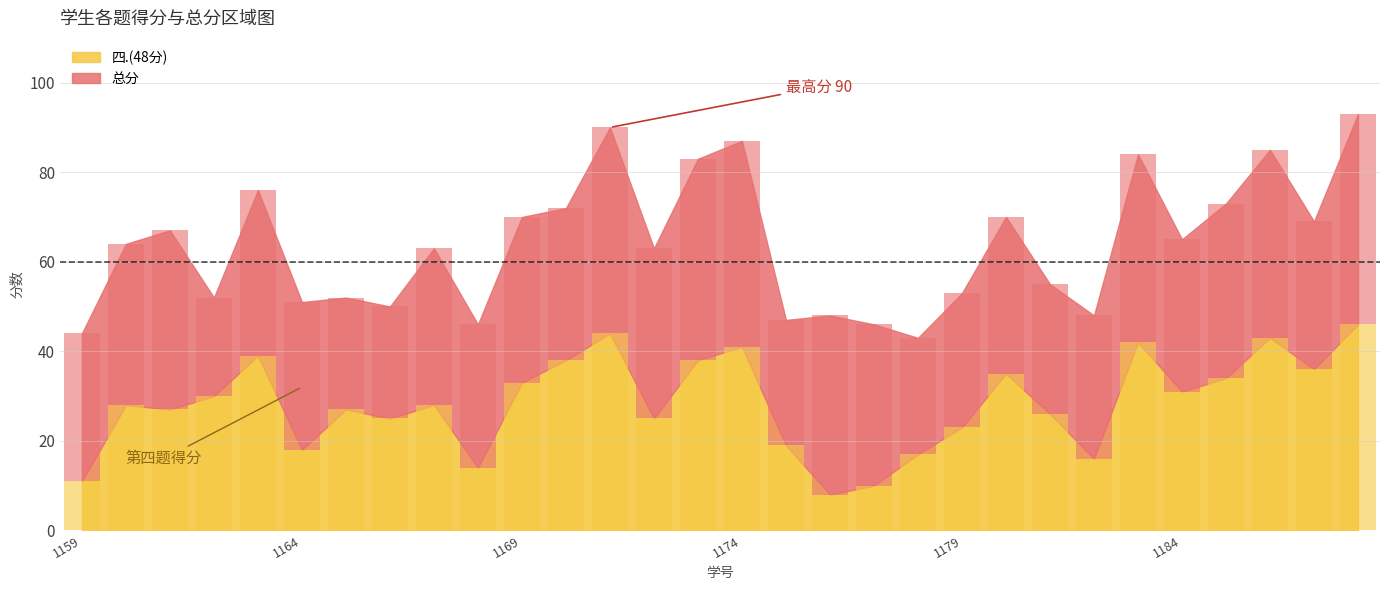

Read the value at 2021071165, to the nearest 10.

30